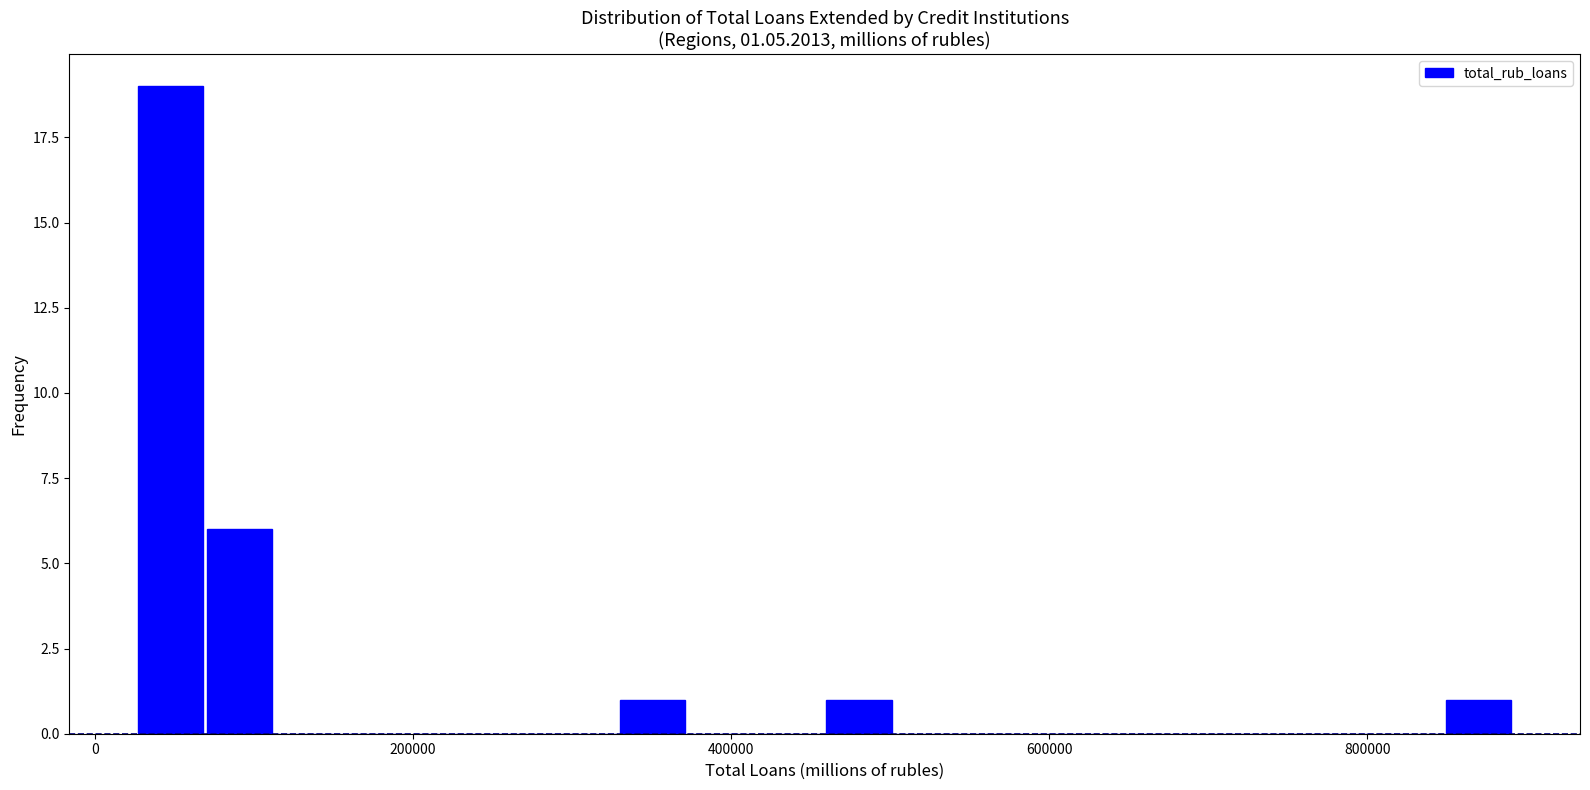

Read against the x-axis, roughly where is the centre of the tallest bar?

40000